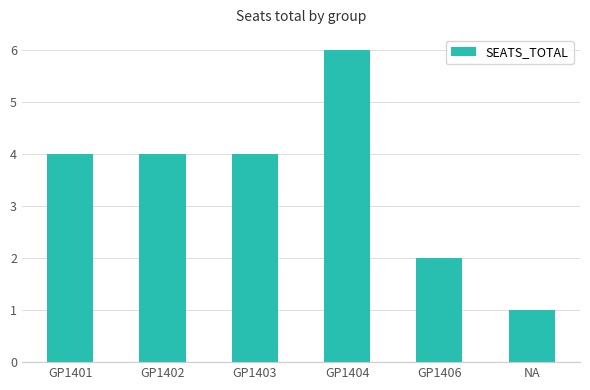

Count the number of data series in this chart.

1